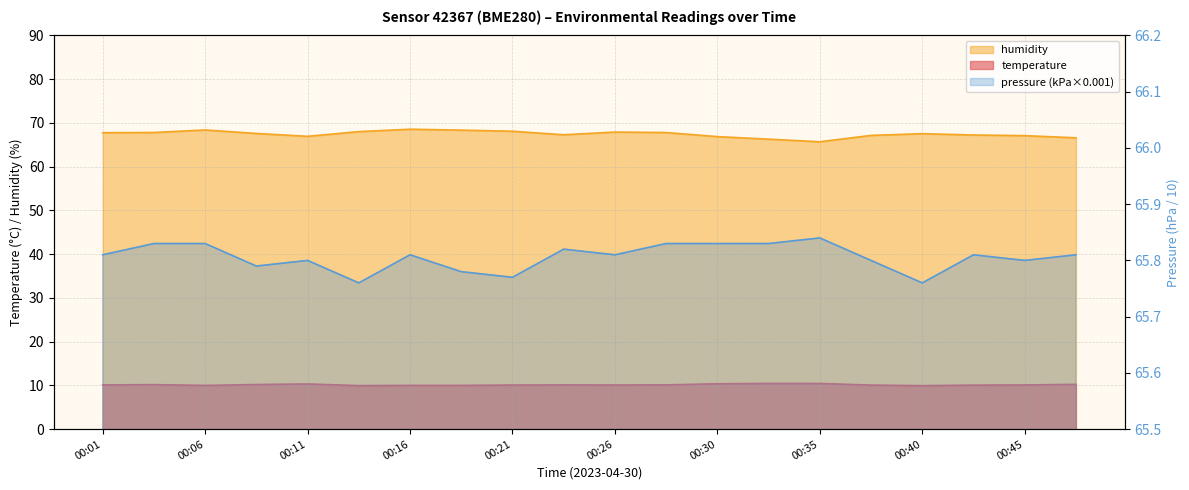

What is the maximum value shown in the chart?

68.6